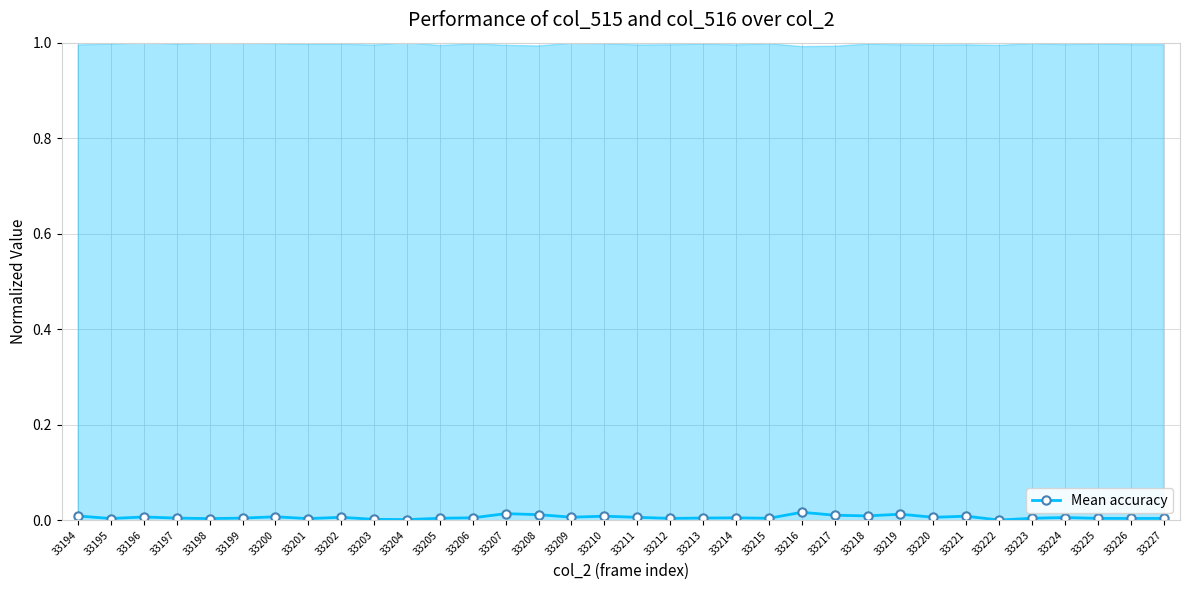

Reading left to right, list all the values displayed in this chart.

33194=0.0	33195=0.0	33196=0.0	33197=0.0	33198=0.0	33199=0.0	33200=0.0	33201=0.0	33202=0.0	33203=0.0	33204=0.0	33205=0.0	33206=0.0	33207=0.0	33208=0.0	33209=0.0	33210=0.0	33211=0.0	33212=0.0	33213=0.0	33214=0.0	33215=0.0	33216=0.0	33217=0.0	33218=0.0	33219=0.0	33220=0.0	33221=0.0	33222=0.0	33223=0.0	33224=0.0	33225=0.0	33226=0.0	33227=0.0